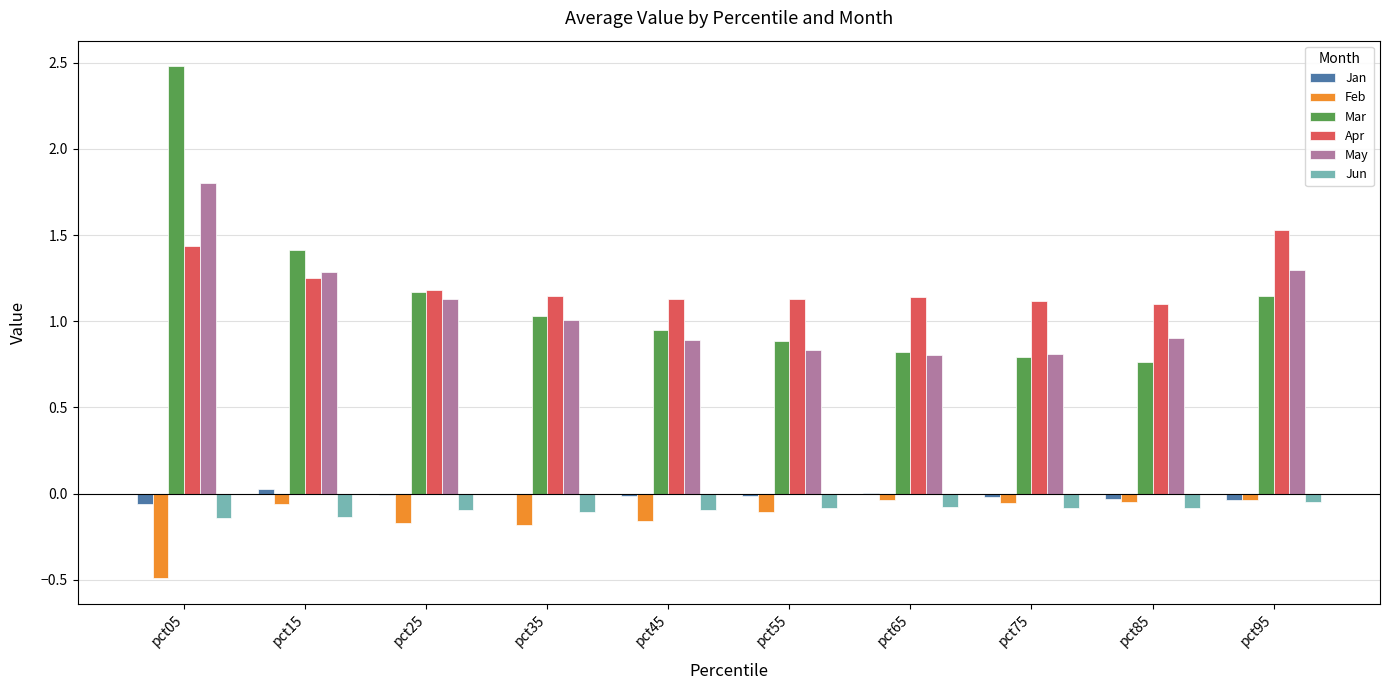

Which series changed the most between pct05 and pct45?

Mar